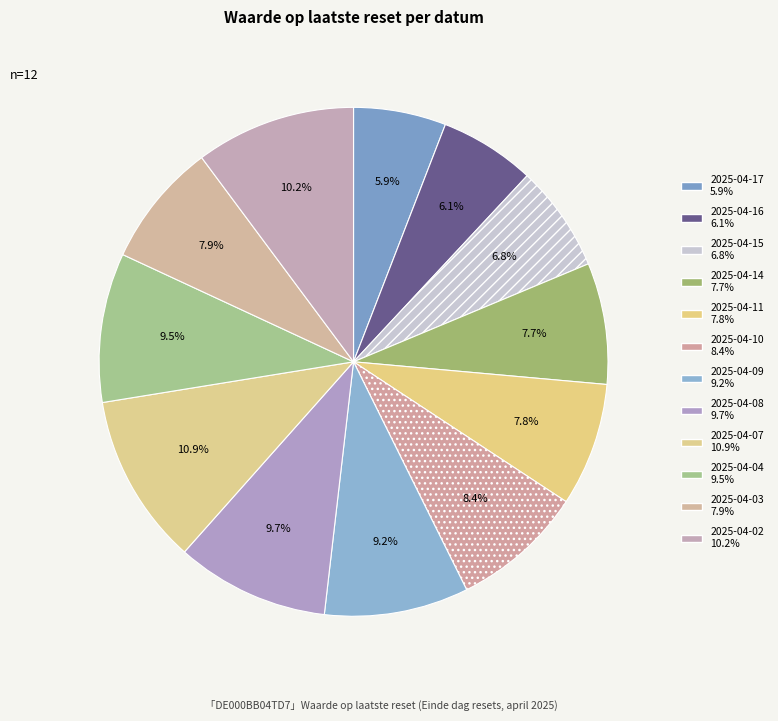

Count the number of slices in the pie.

12